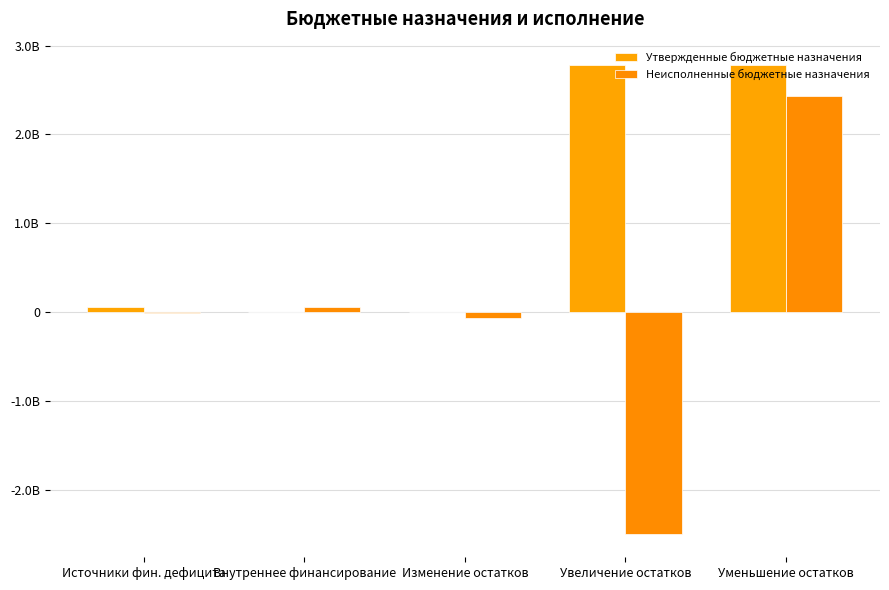

What are all the series names shown in the legend?

Утвержденные бюджетные назначения, Неисполненные бюджетные назначения